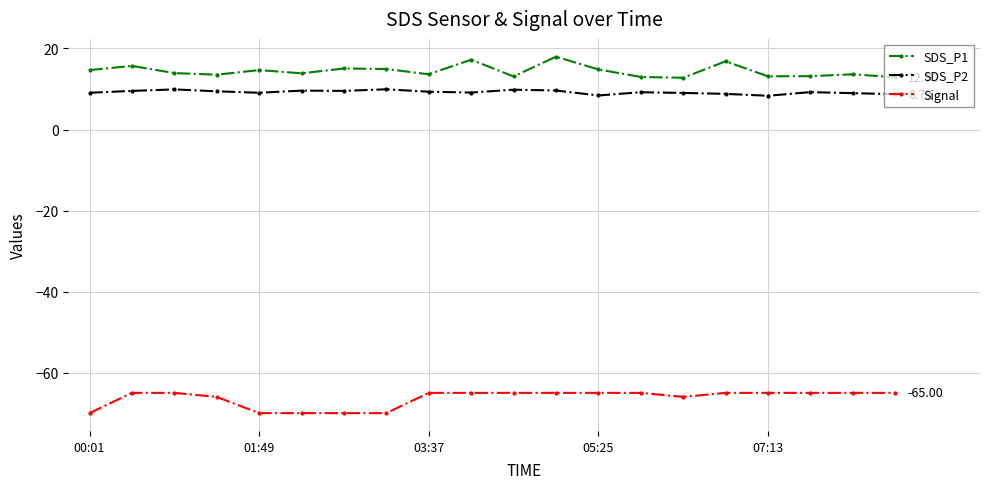

Rank the series by their maximum value, from highest to lowest.

SDS_P1, SDS_P2, Signal